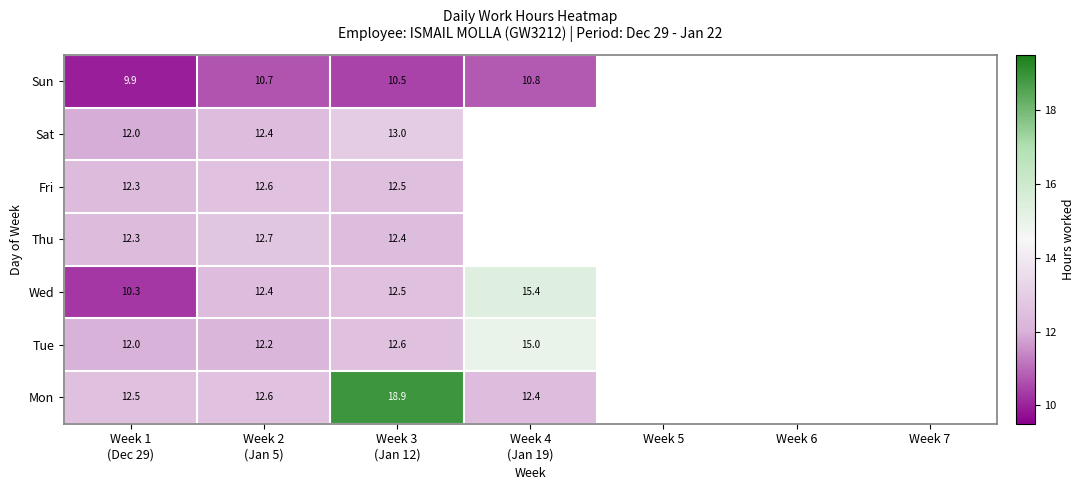

Which category has the lowest value across all series?

Week 1
(Dec 29)